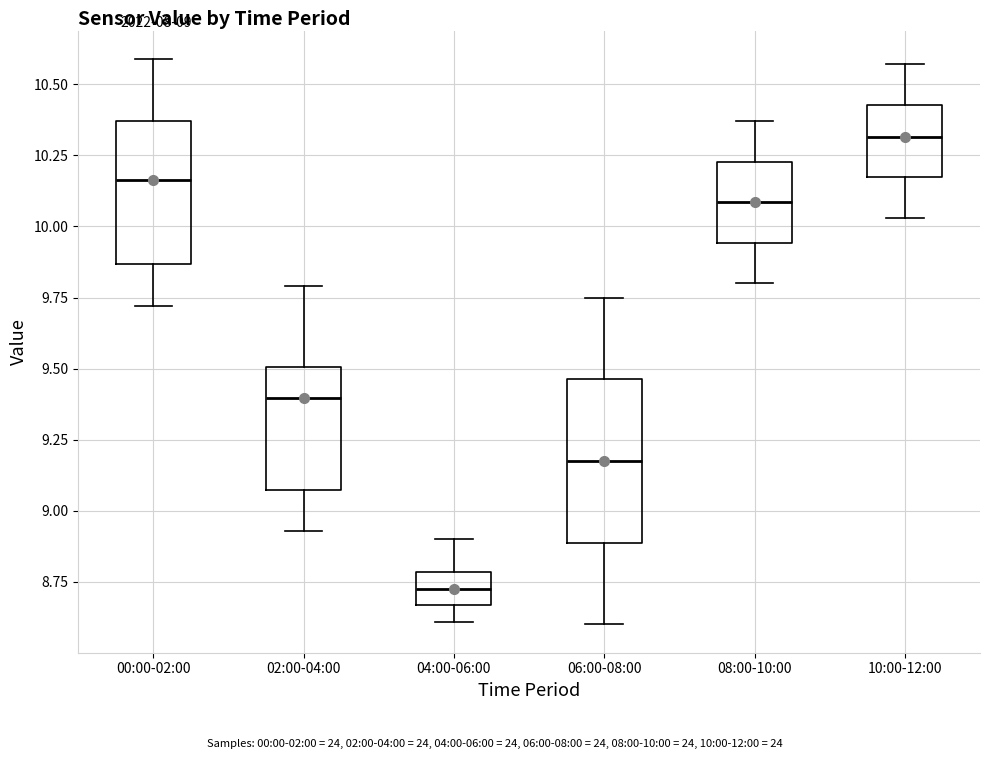

Reading left to right, transcribe this box plot: for each box, give where its median line is, the range the box spans, and where its two whiskers end, as read against the y-axis. The values are not printed on the chart, so give them approximately, as read against the axis.

00:00-02:00: median 10.15, box 9.85 to 10.35, whiskers 9.70 to 10.60
02:00-04:00: median 9.40, box 9.05 to 9.50, whiskers 8.95 to 9.80
04:00-06:00: median 8.75, box 8.65 to 8.80, whiskers 8.60 to 8.90
06:00-08:00: median 9.20, box 8.90 to 9.45, whiskers 8.60 to 9.75
08:00-10:00: median 10.10, box 9.95 to 10.25, whiskers 9.80 to 10.35
10:00-12:00: median 10.30, box 10.15 to 10.45, whiskers 10.05 to 10.55